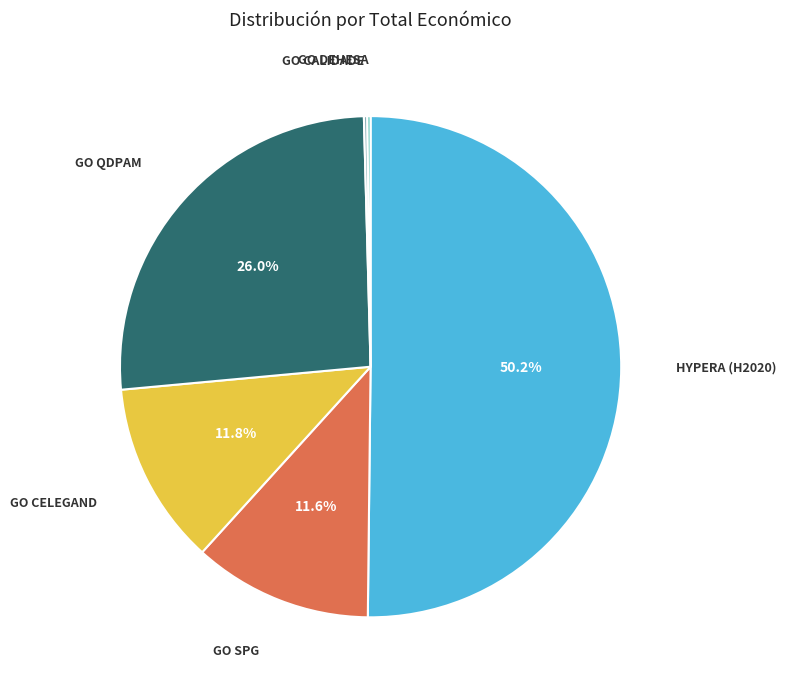

What is the largest slice in the pie chart?

HYPERA (H2020)